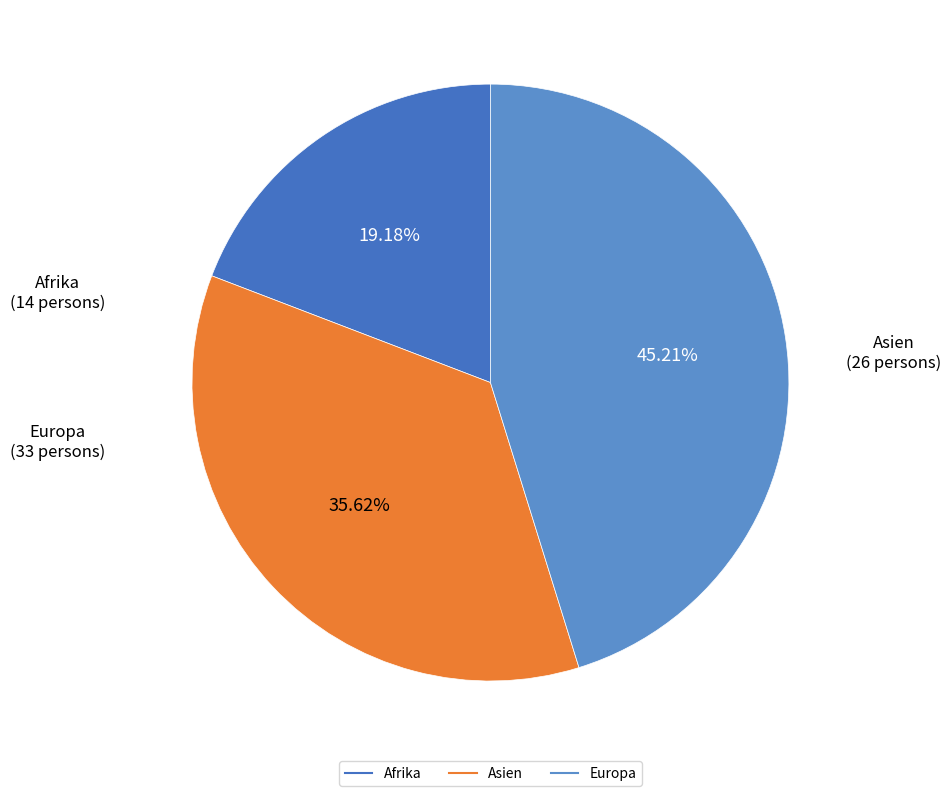

How many segments does this pie chart have?

3